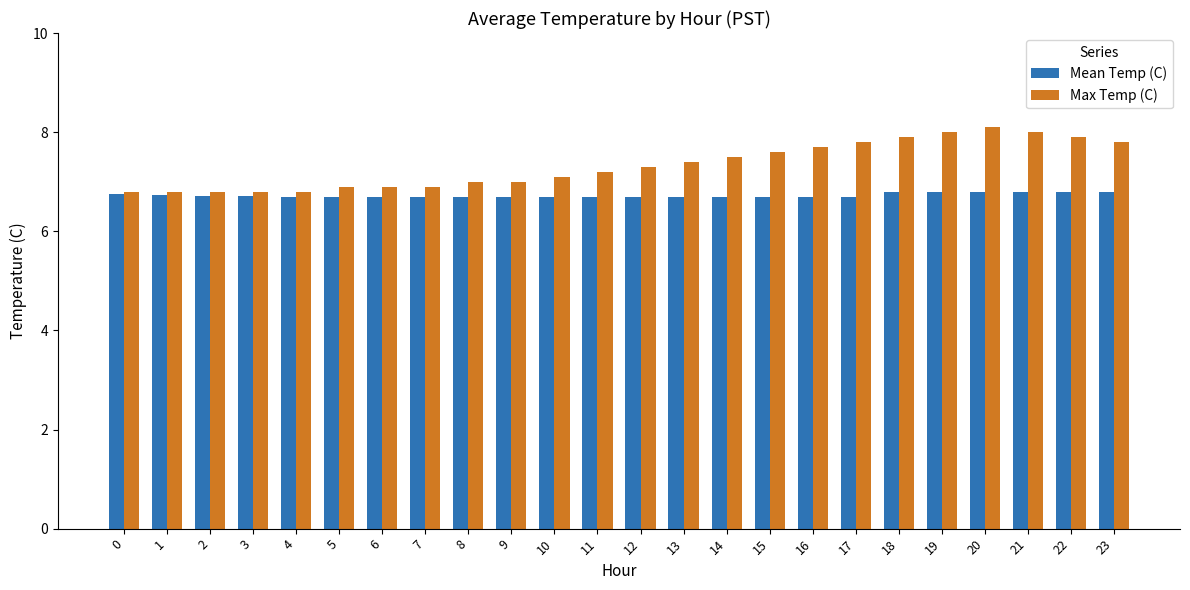

Rank the series at 21 from lowest to highest value.

Mean Temp (C), Max Temp (C)